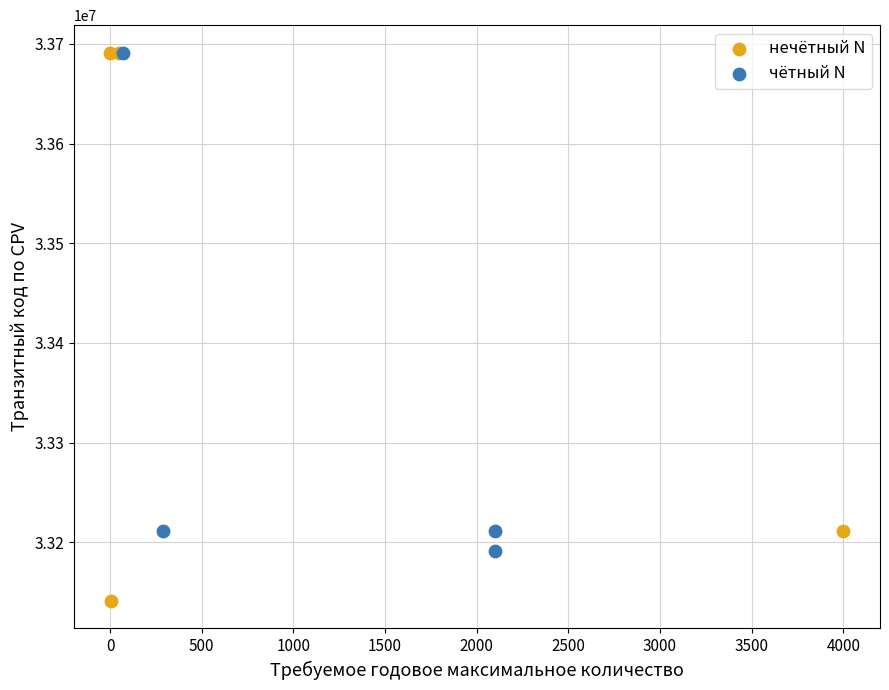

Which series has the largest Y range (max minus min)?

нечётный N